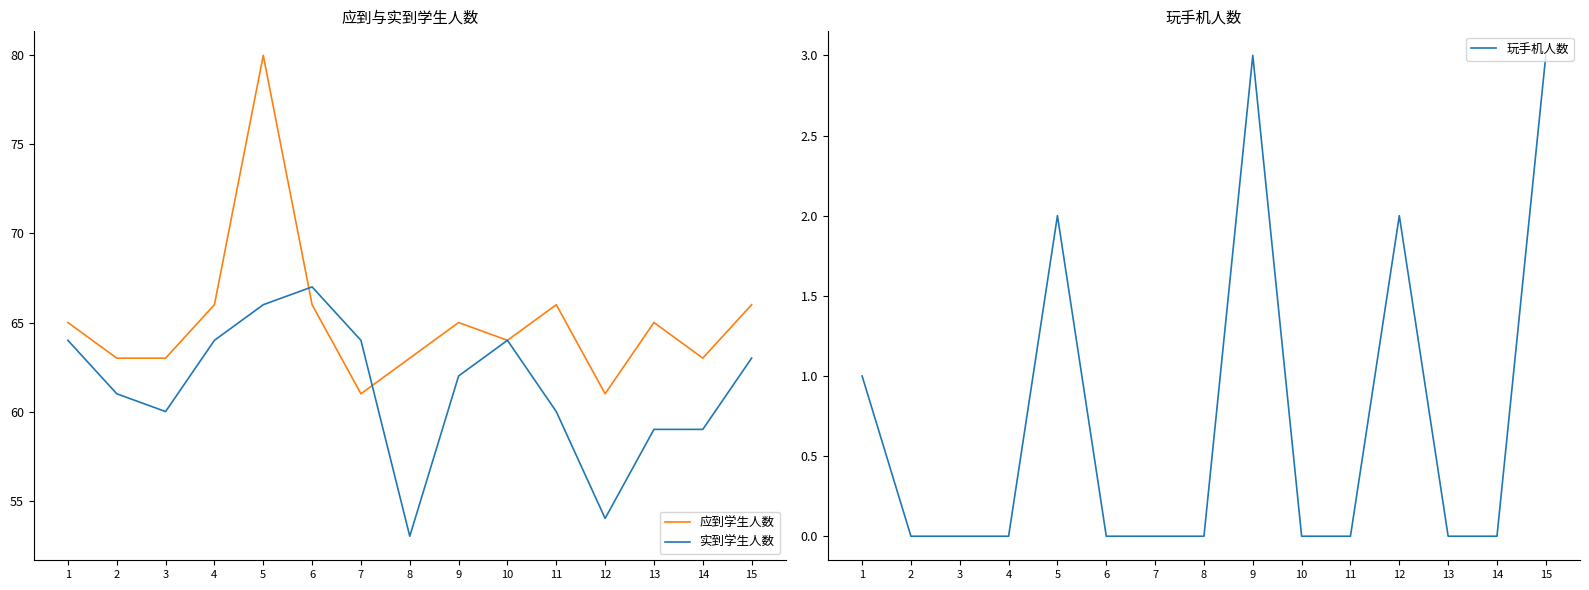

Reading right to left, transcribe all the data shown in this chart.

应到学生人数: 66	63	65	61	66	64	65	63	61	66	80	66	63	63	65
实到学生人数: 63	59	59	54	60	64	62	53	64	67	66	64	60	61	64
玩手机人数: 3	0	0	2	0	0	3	0	0	0	2	0	0	0	1